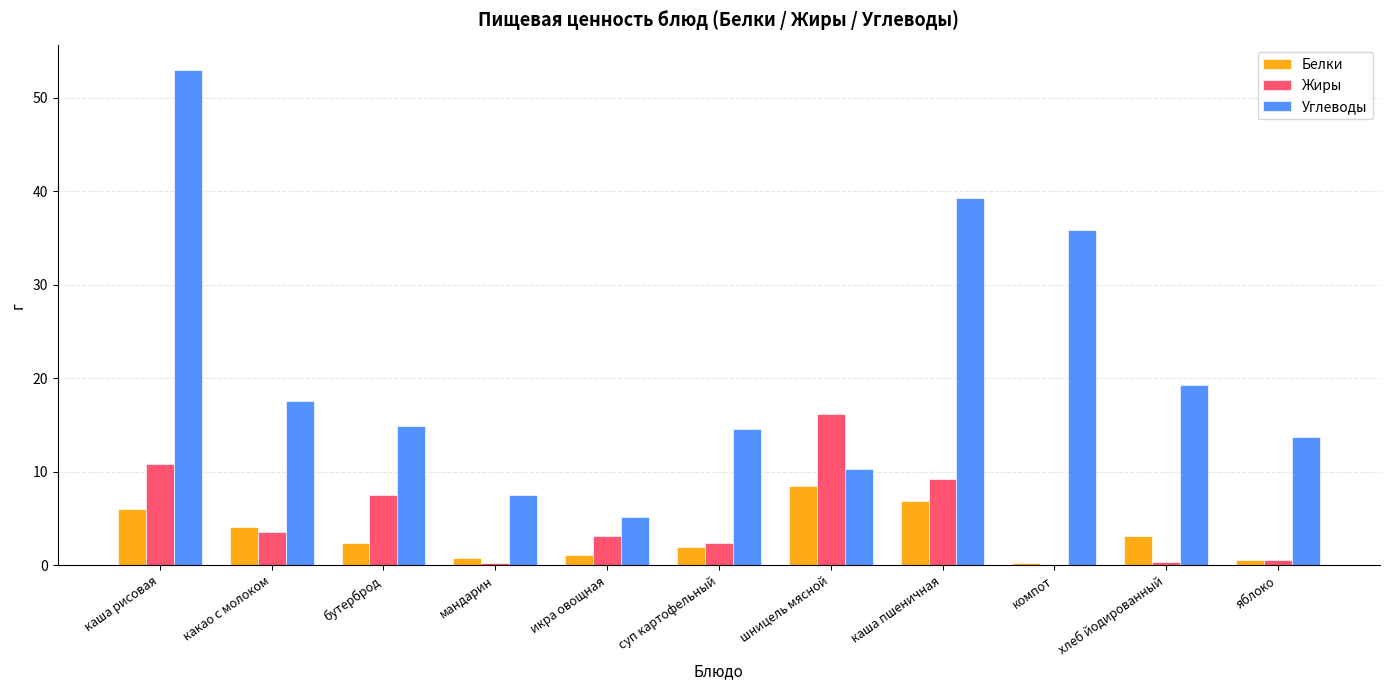

Between мандарин and суп картофельный, which series saw the biggest shift?

Углеводы